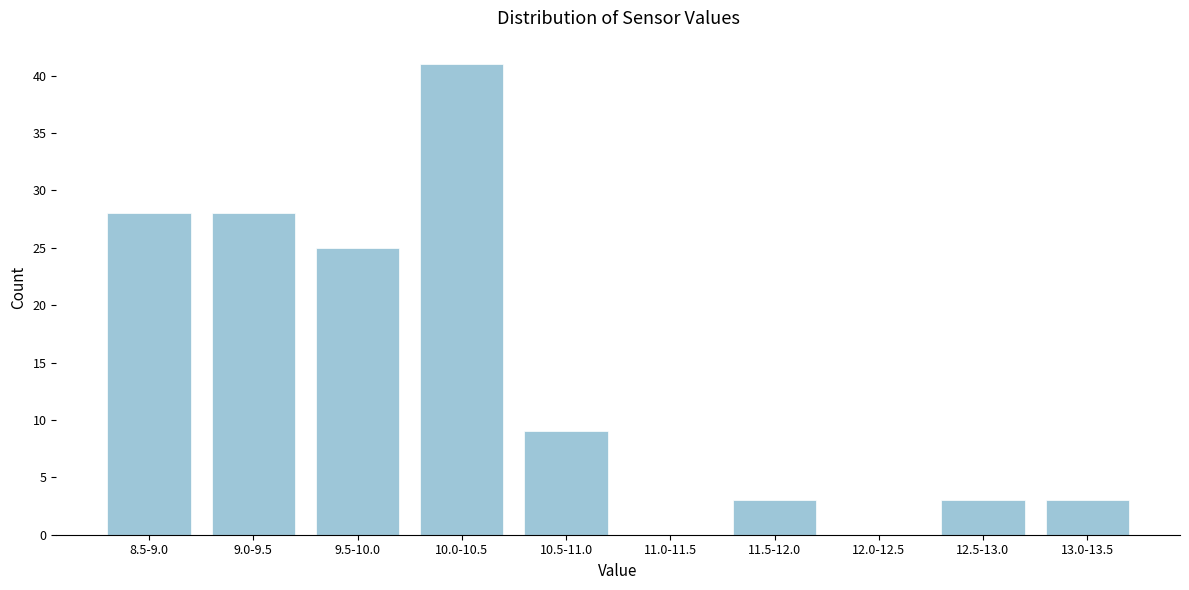

Reading right to left, transcribe all the data shown in this chart.

13.0-13.5=3	12.5-13.0=3	12.0-12.5=0	11.5-12.0=3	11.0-11.5=0	10.5-11.0=9	10.0-10.5=41	9.5-10.0=25	9.0-9.5=28	8.5-9.0=28